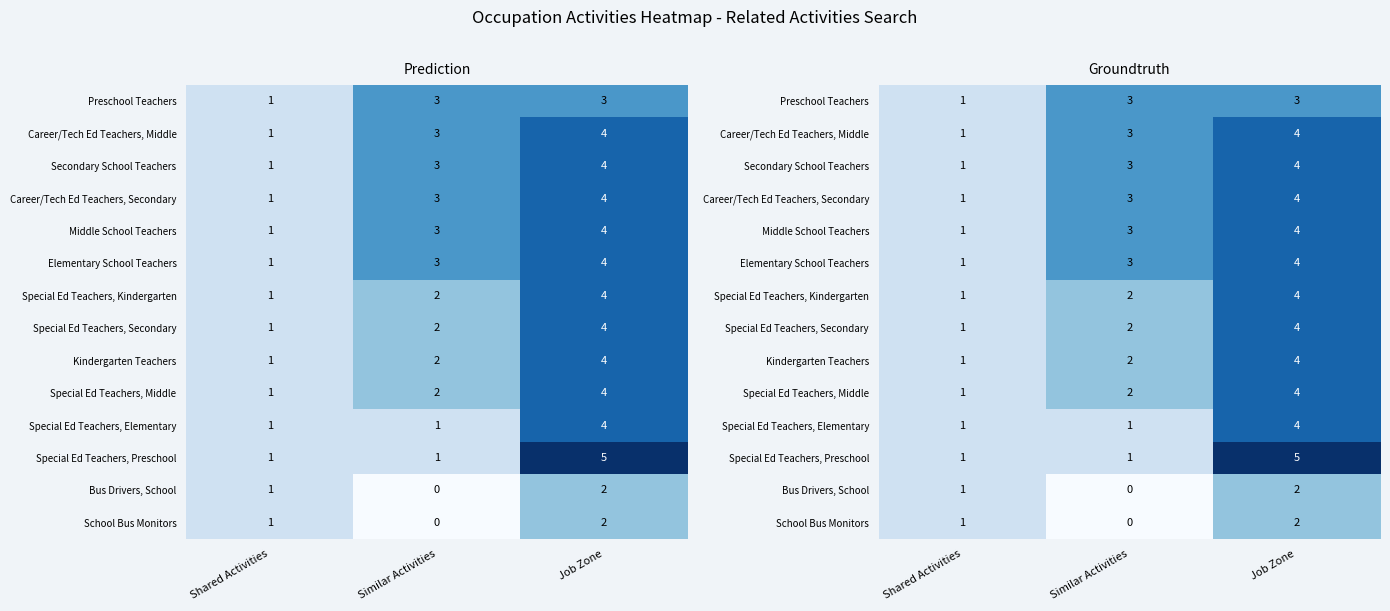

Which series changed the most between Shared Activities and Job Zone?

Special Ed Teachers, Preschool